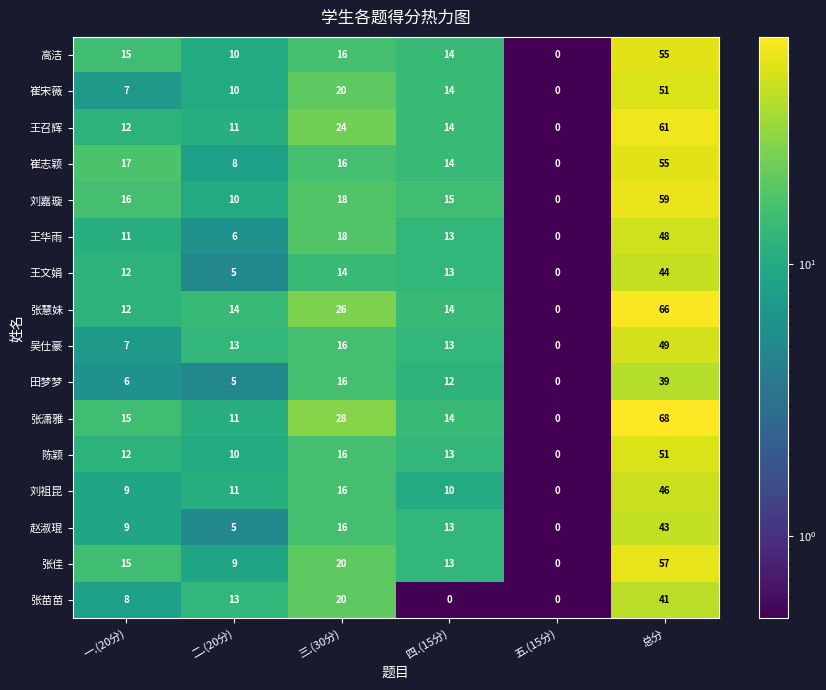

What is the total value across all series at 二.(20分)?

151